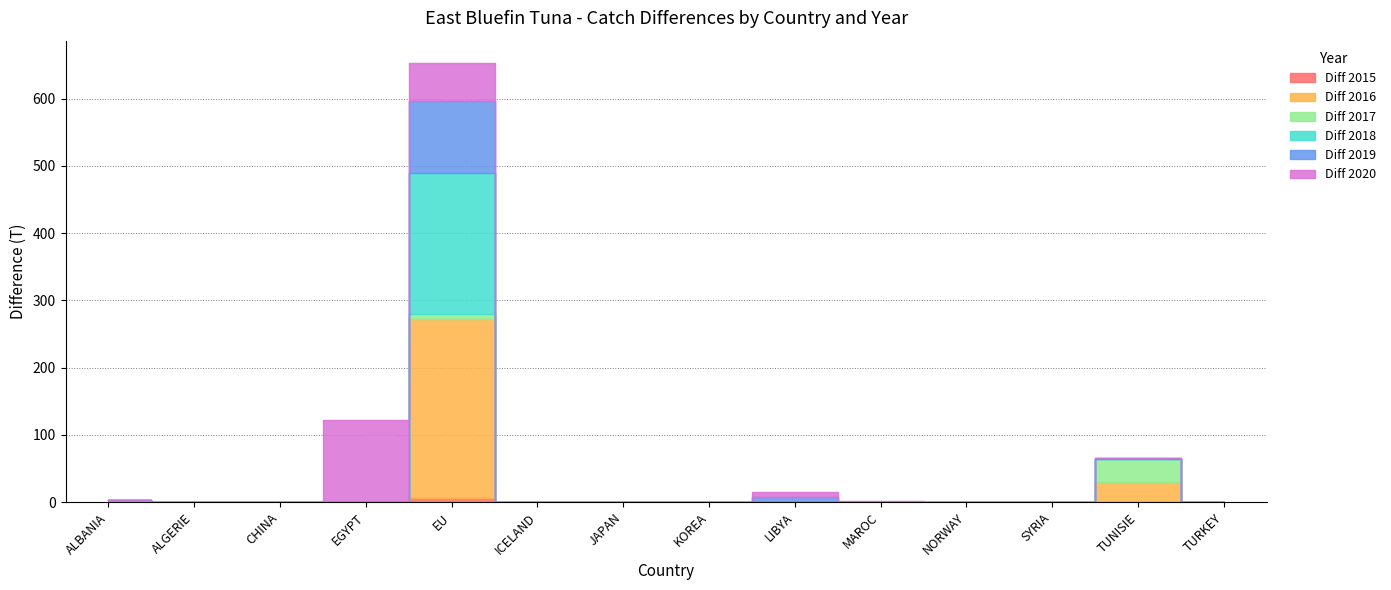

How many intersections are there between Diff 2019 and Diff 2016?

2